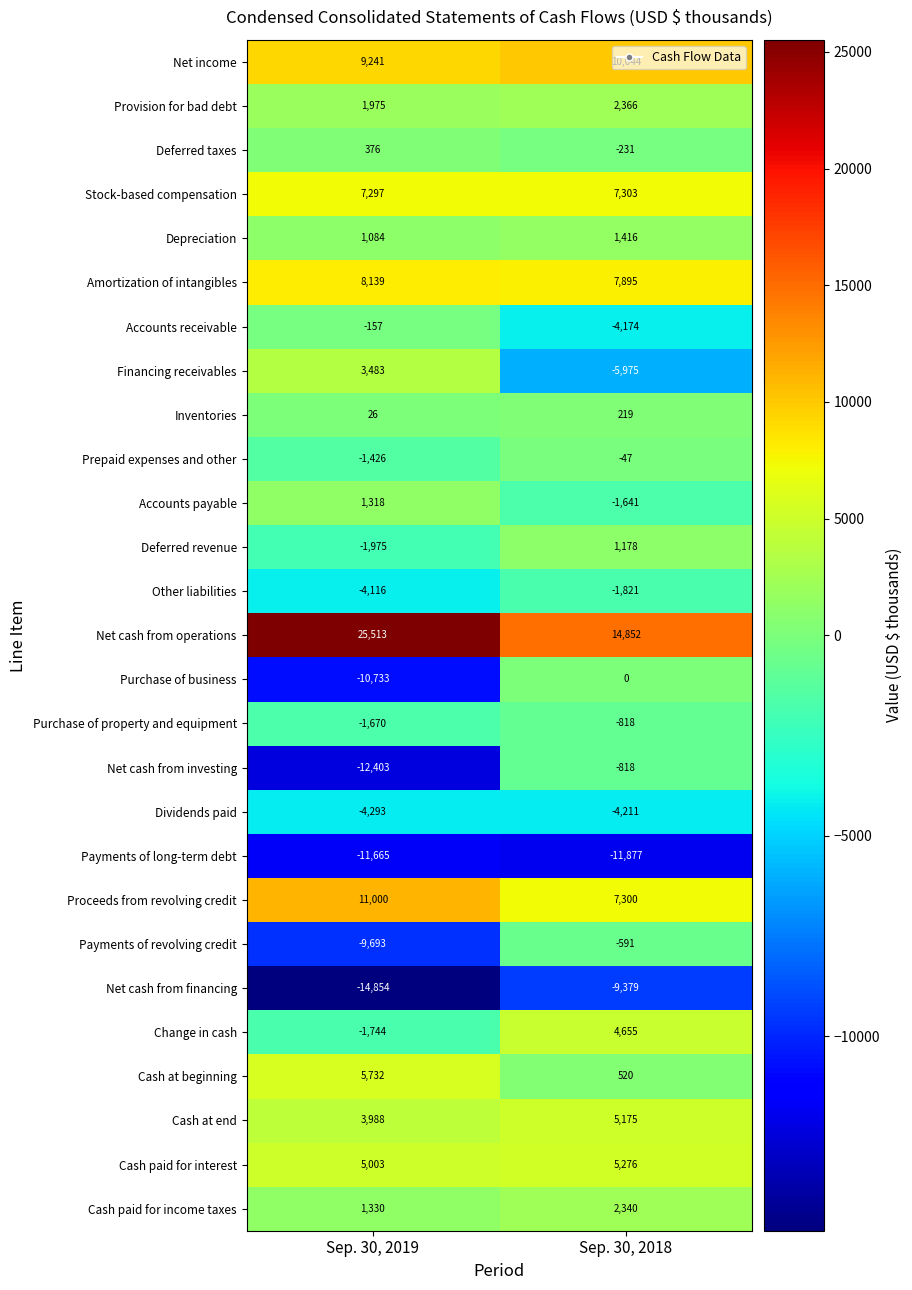

What is the difference between the Amortization of intangibles values at Sep. 30, 2018 and Sep. 30, 2019?

244